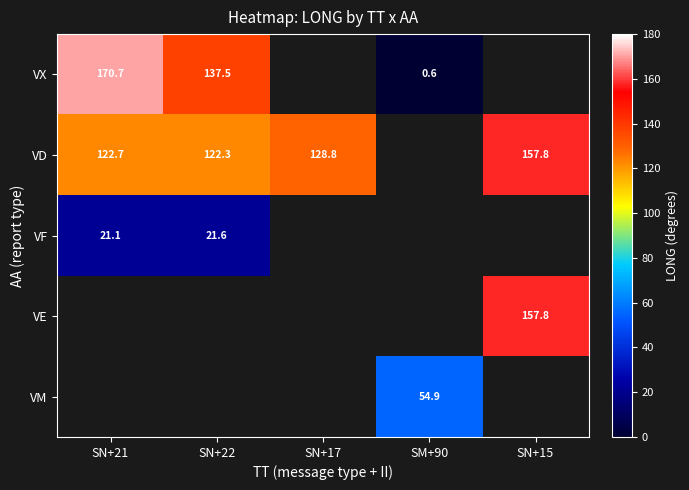

Is it true that VE equals 157.8 at SN+15?

True